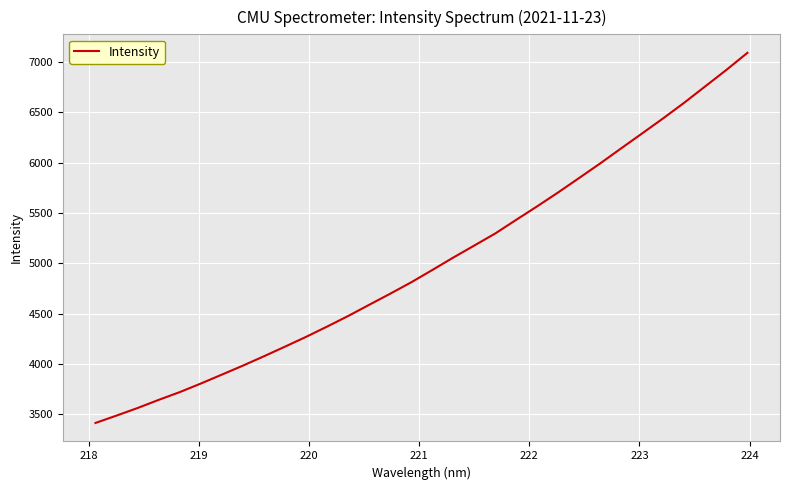

What is the difference between the maximum and minimum values?

3676.4